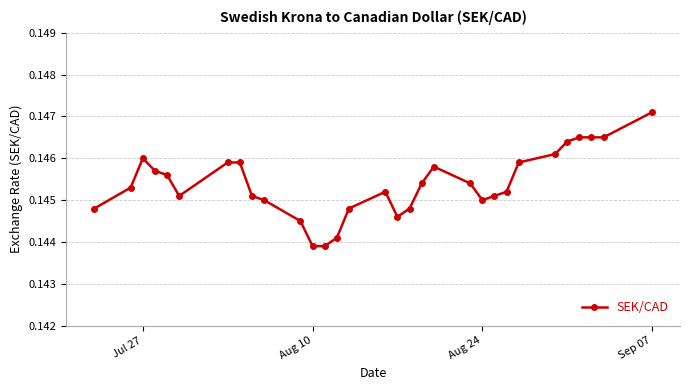

Count the values in the range 0 to 1.

31